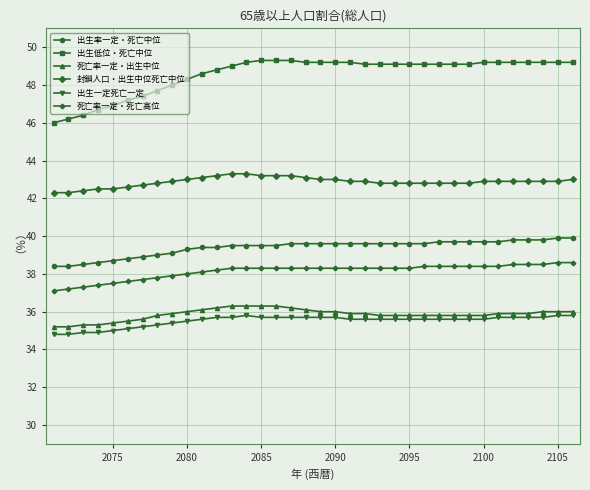

Rank the series by their maximum value, from lowest to highest.

出生一定死亡一定, 死亡率一定・出生中位, 死亡率一定・死亡高位, 出生率一定・死亡中位, 封鎖人口・出生中位死亡中位, 出生低位・死亡中位